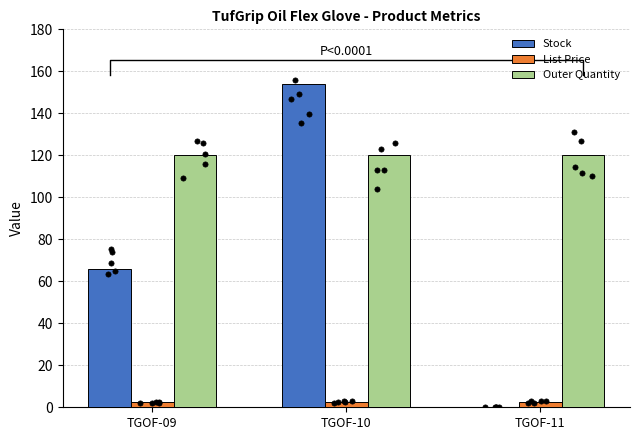

At which category is the sum across all series the highest?

TGOF-10